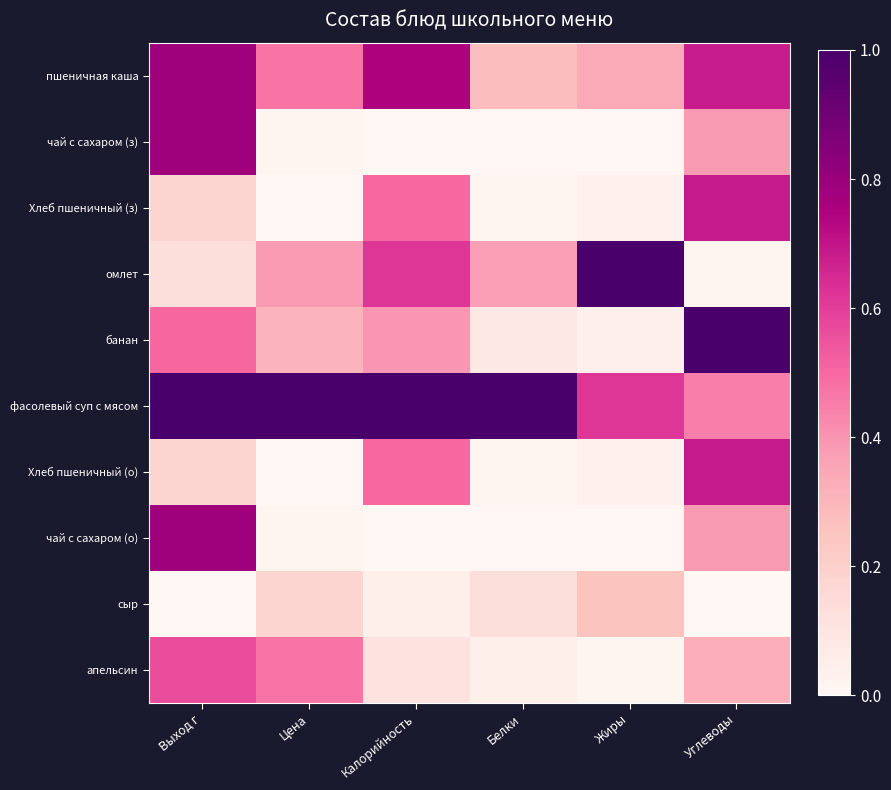

Reading left to right, list all the values displayed in this chart.

пшеничная каша: Выход г=0.8	Цена=0.5	Калорийность=0.7	Белки=0.3	Жиры=0.3	Углеводы=0.7
чай с сахаром (з): Выход г=0.8	Цена=0.0	Калорийность=0.0	Белки=0.0	Жиры=0.0	Углеводы=0.4
Хлеб пшеничный (з): Выход г=0.2	Цена=0.0	Калорийность=0.5	Белки=0.0	Жиры=0.0	Углеводы=0.7
омлет: Выход г=0.1	Цена=0.4	Калорийность=0.6	Белки=0.4	Жиры=1.0	Углеводы=0.0
банан: Выход г=0.5	Цена=0.3	Калорийность=0.4	Белки=0.1	Жиры=0.0	Углеводы=1.0
фасолевый суп с мясом: Выход г=1.0	Цена=1.0	Калорийность=1.0	Белки=1.0	Жиры=0.6	Углеводы=0.4
Хлеб пшеничный (о): Выход г=0.2	Цена=0.0	Калорийность=0.5	Белки=0.0	Жиры=0.0	Углеводы=0.7
чай с сахаром (о): Выход г=0.8	Цена=0.0	Калорийность=0.0	Белки=0.0	Жиры=0.0	Углеводы=0.4
сыр: Выход г=0.0	Цена=0.2	Калорийность=0.0	Белки=0.1	Жиры=0.3	Углеводы=0.0
апельсин: Выход г=0.6	Цена=0.5	Калорийность=0.1	Белки=0.0	Жиры=0.0	Углеводы=0.3